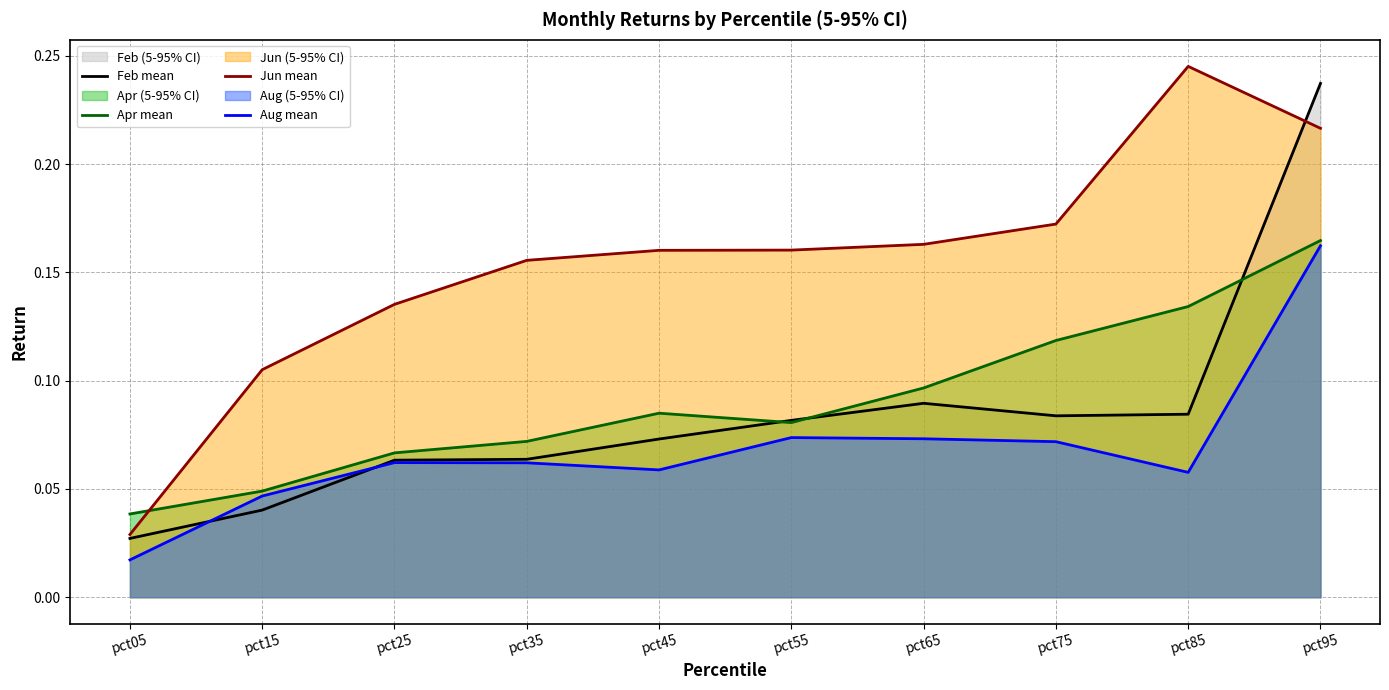

Count the number of data series in this chart.

4